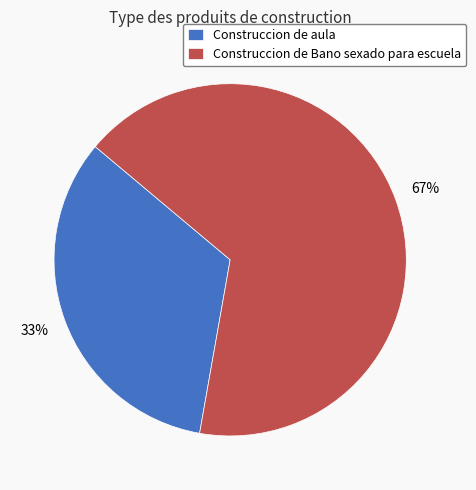

What is the largest slice in the pie chart?

Construccion de Bano sexado para escuela